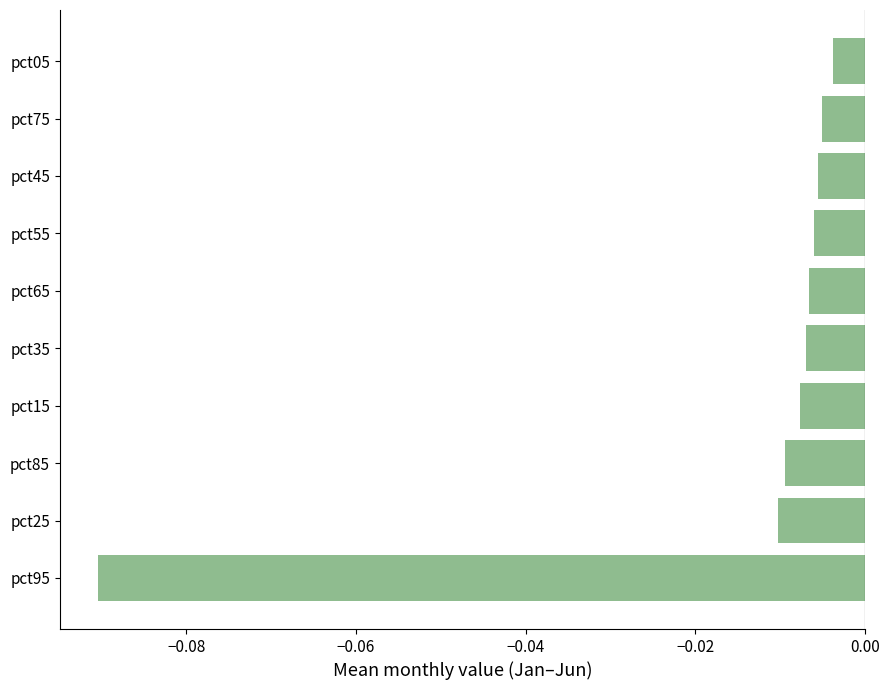

Between pct85 and pct75, which is larger?

pct75